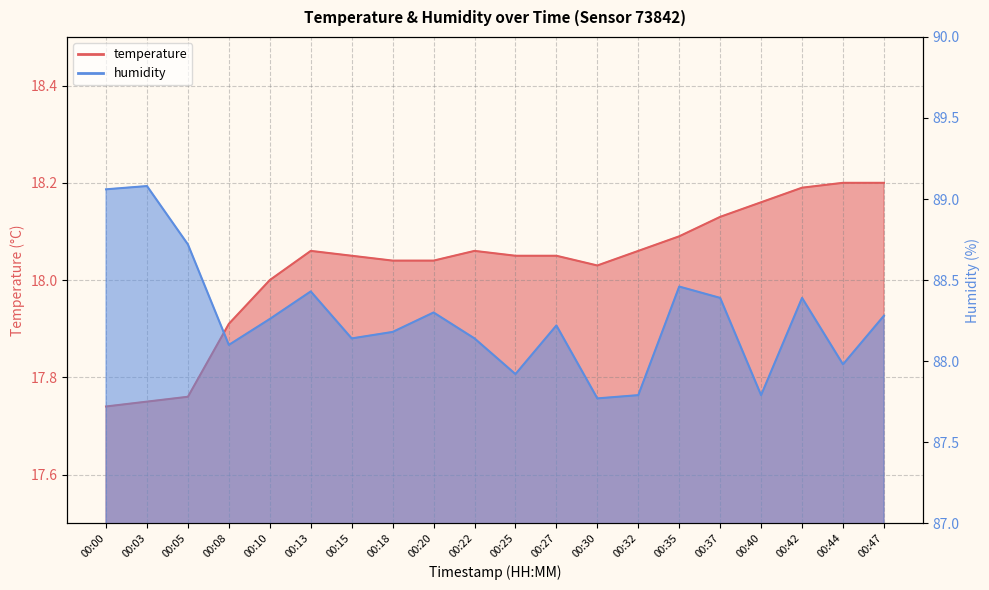

What is the difference between the second highest and minimum values in the humidity series?

1.3